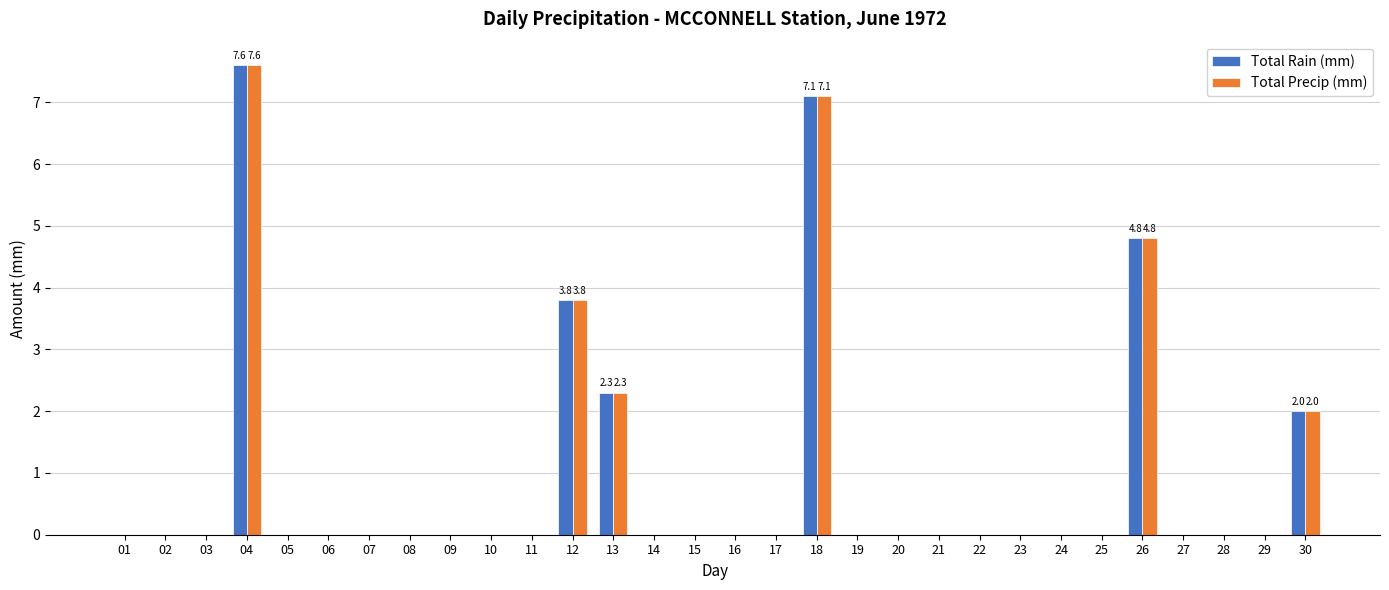

Reading right to left, transcribe all the data shown in this chart.

Total Rain (mm): 30=2.0	29=0.0	28=0.0	27=0.0	26=4.8	25=0.0	24=0.0	23=0.0	22=0.0	21=0.0	20=0.0	19=0.0	18=7.1	17=0.0	16=0.0	15=0.0	14=0.0	13=2.3	12=3.8	11=0.0	10=0.0	09=0.0	08=0.0	07=0.0	06=0.0	05=0.0	04=7.6	03=0.0	02=0.0	01=0.0
Total Precip (mm): 30=2.0	29=0.0	28=0.0	27=0.0	26=4.8	25=0.0	24=0.0	23=0.0	22=0.0	21=0.0	20=0.0	19=0.0	18=7.1	17=0.0	16=0.0	15=0.0	14=0.0	13=2.3	12=3.8	11=0.0	10=0.0	09=0.0	08=0.0	07=0.0	06=0.0	05=0.0	04=7.6	03=0.0	02=0.0	01=0.0